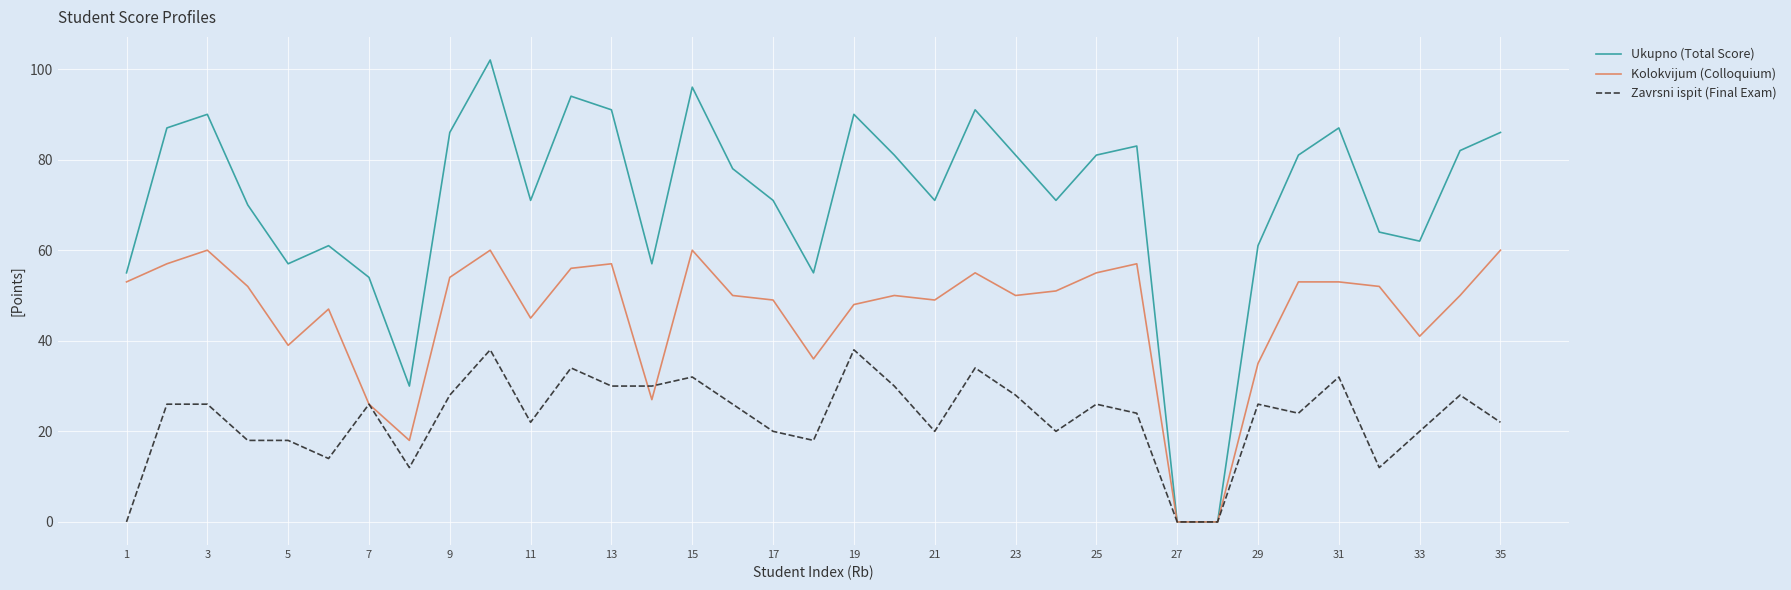

List the series in order of their peak value, highest first.

Ukupno (Total Score), Kolokvijum (Colloquium), Zavrsni ispit (Final Exam)